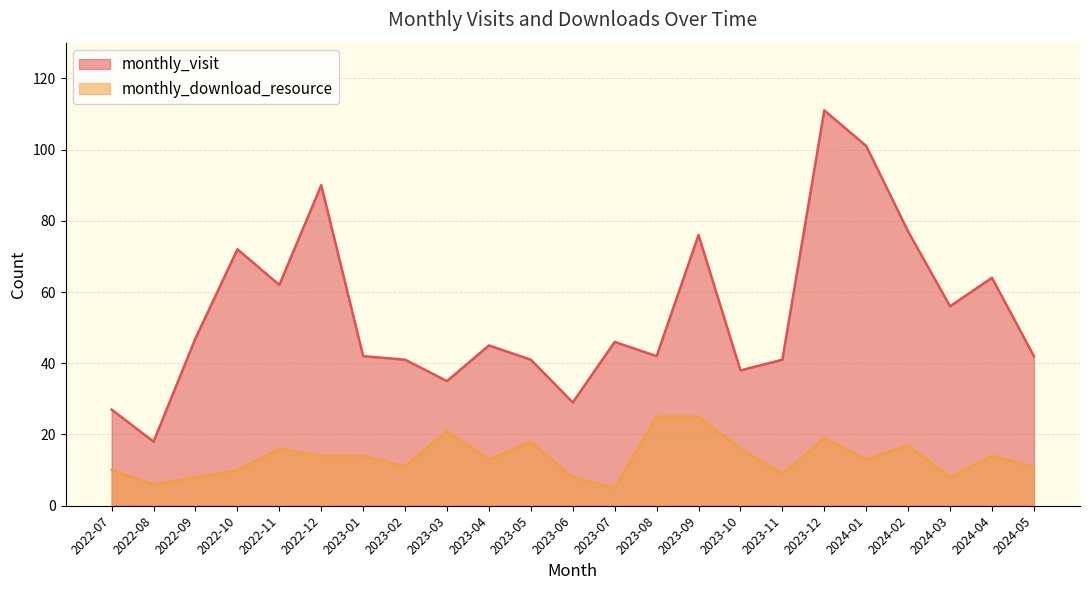

Where is the first local maximum for monthly_download_resource?

2022-11